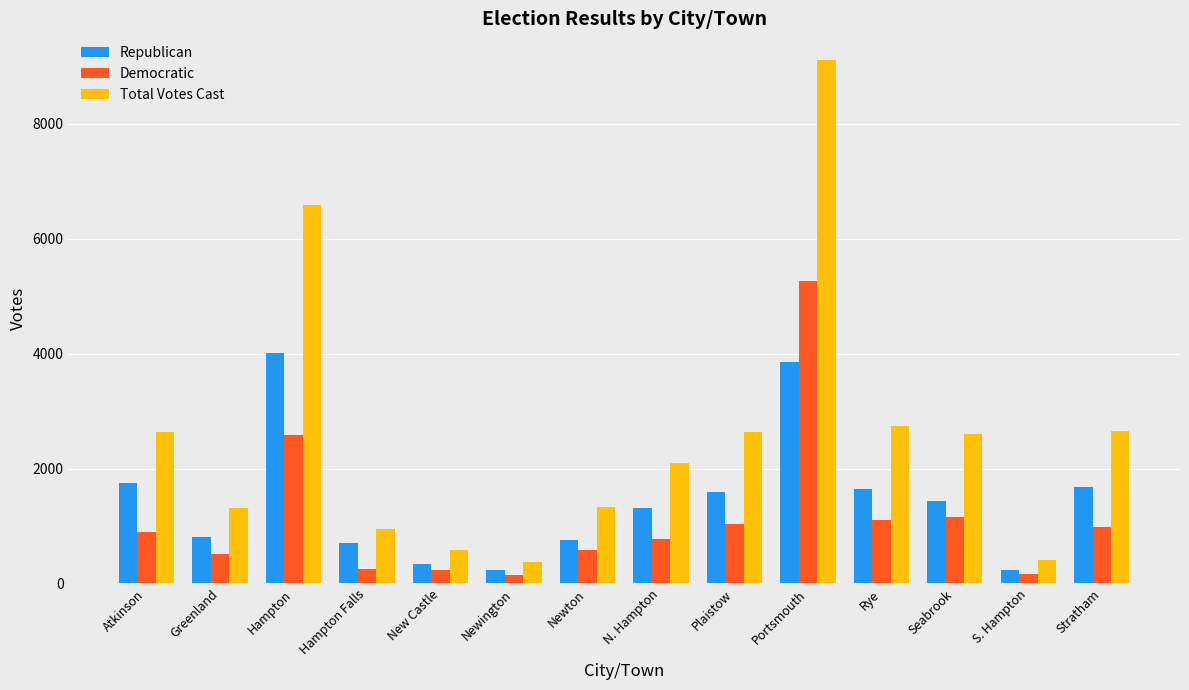

What is the value of the Republican bar at the 1st from the left?

1744